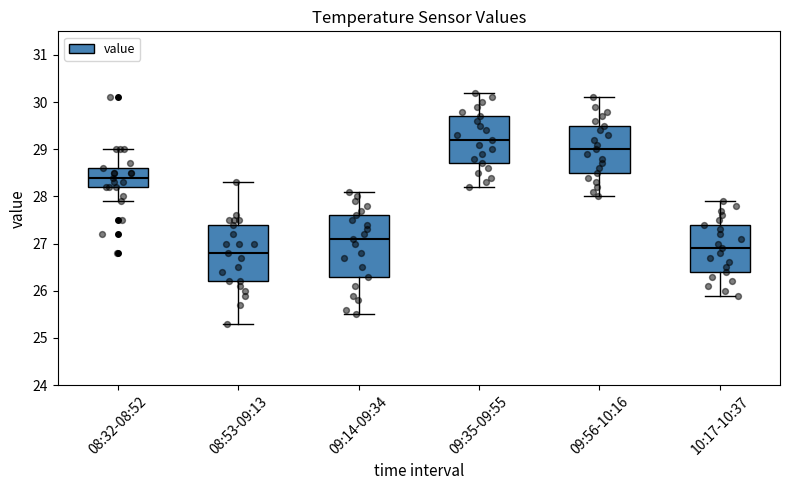

Which box is the tallest, from its lower edge to its upper edge?

09:14-09:34